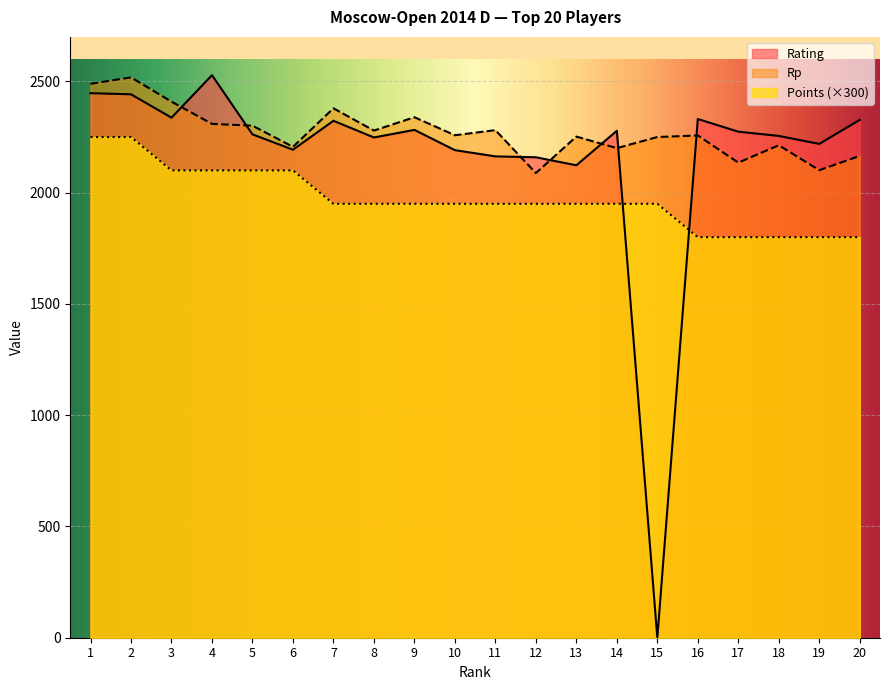

Reading left to right, extract all data points from this chart.

Rating: 2447	2442	2337	2528	2262	2193	2323	2248	2282	2191	2163	2159	2123	2278	0	2331	2274	2255	2219	2327
Rp: 2489	2518	2409	2309	2301	2206	2379	2279	2339	2258	2281	2088	2252	2200	2250	2257	2135	2213	2101	2165
Points: 2250	2250	2100	2100	2100	2100	1950	1950	1950	1950	1950	1950	1950	1950	1950	1800	1800	1800	1800	1800